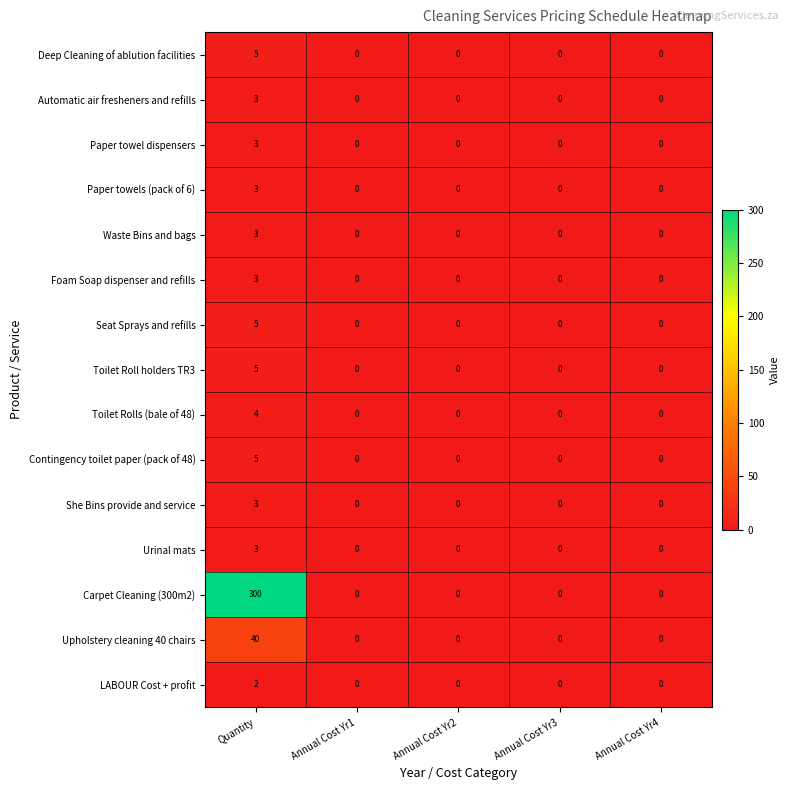

Which series has the widest spread of values?

Carpet Cleaning (300m2)